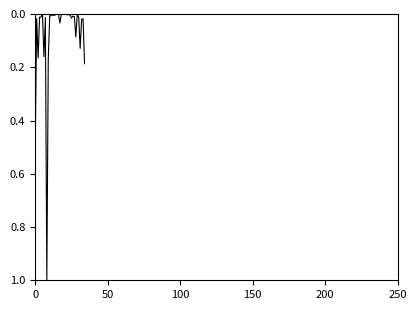

What is the sum of all values?

2.6